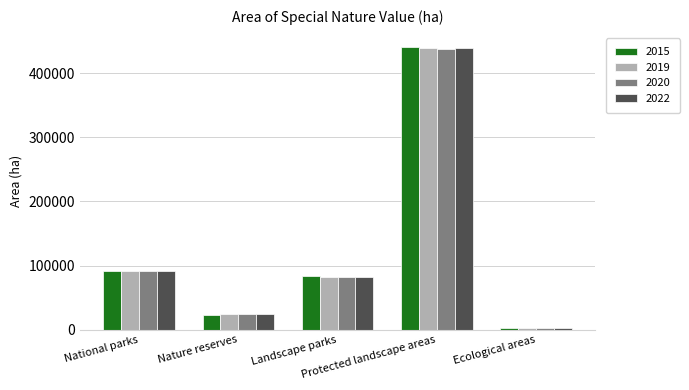

Reading left to right, transcribe all the data shown in this chart.

2015: National parks=92180.1	Nature reserves=23585.8	Landscape parks=83478.3	Protected landscape areas=440748.1	Ecological areas=2182.1
2019: National parks=92180.1	Nature reserves=23702.8	Landscape parks=81848.5	Protected landscape areas=438581.5	Ecological areas=2248.0
2020: National parks=92180.1	Nature reserves=23702.8	Landscape parks=81851.0	Protected landscape areas=438364.5	Ecological areas=2140.7
2022: National parks=92180.8	Nature reserves=23705.1	Landscape parks=81851.0	Protected landscape areas=438724.9	Ecological areas=2141.6